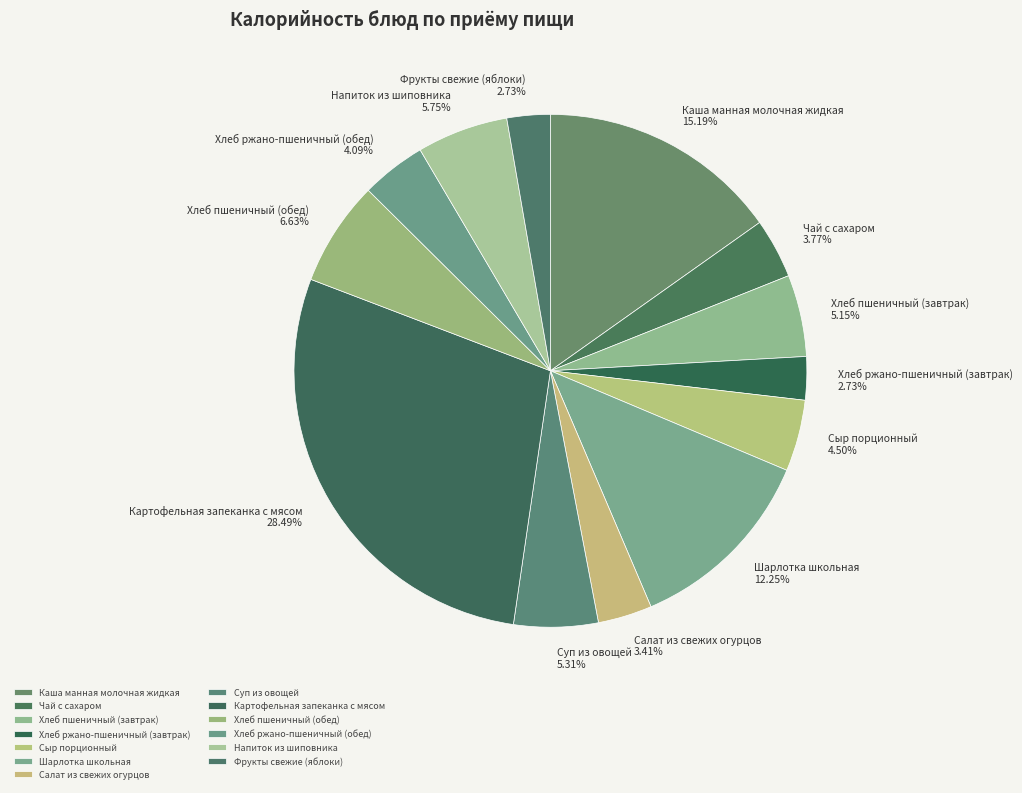

Between Каша манная молочная жидкая and Салат из свежих огурцов, which is larger?

Каша манная молочная жидкая